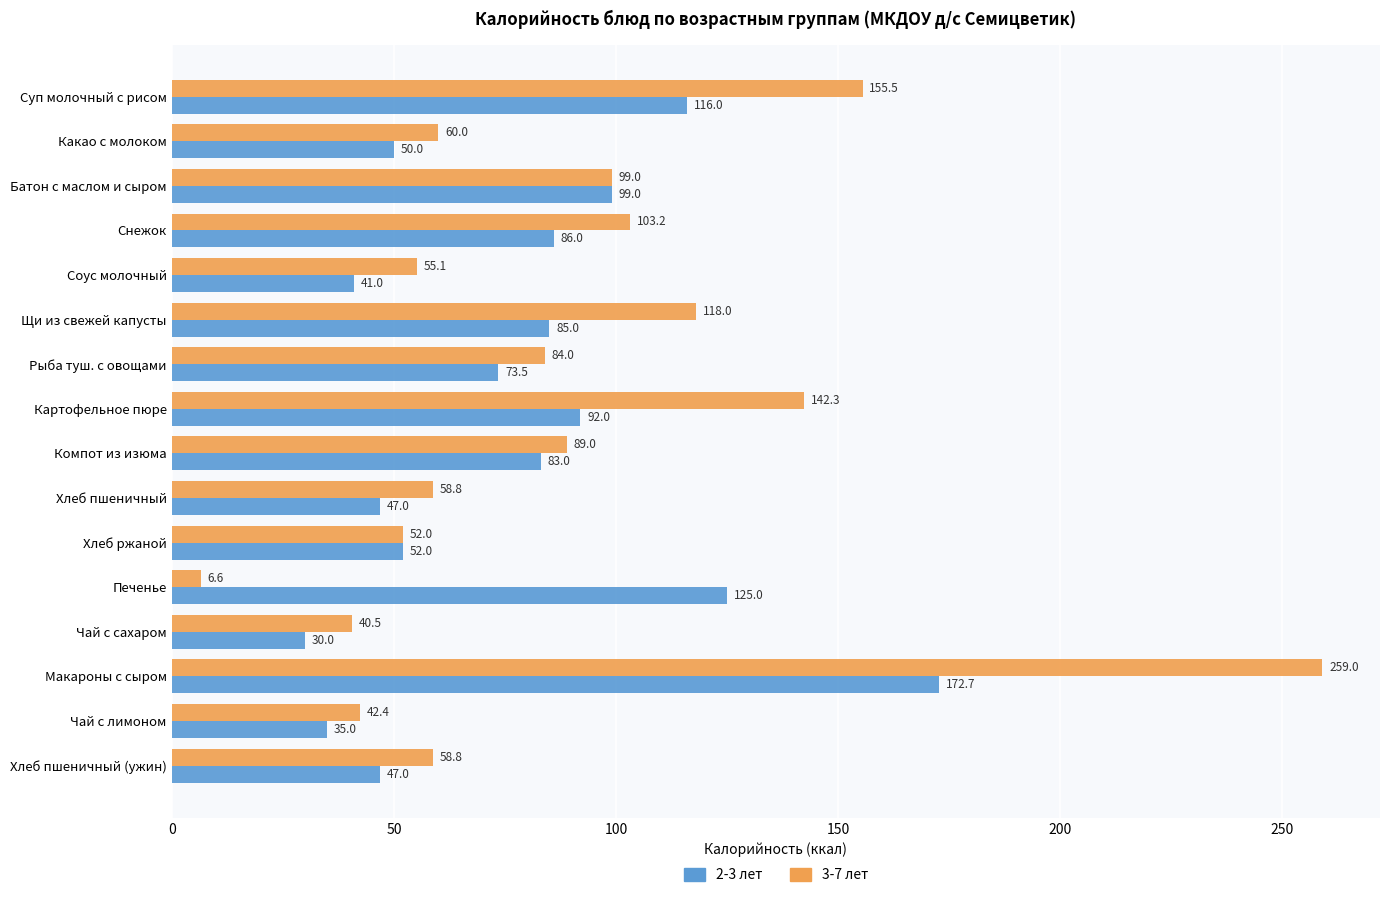

The value of 3-7 лет at Суп молочный с рисом is 155.5. True or false?

True